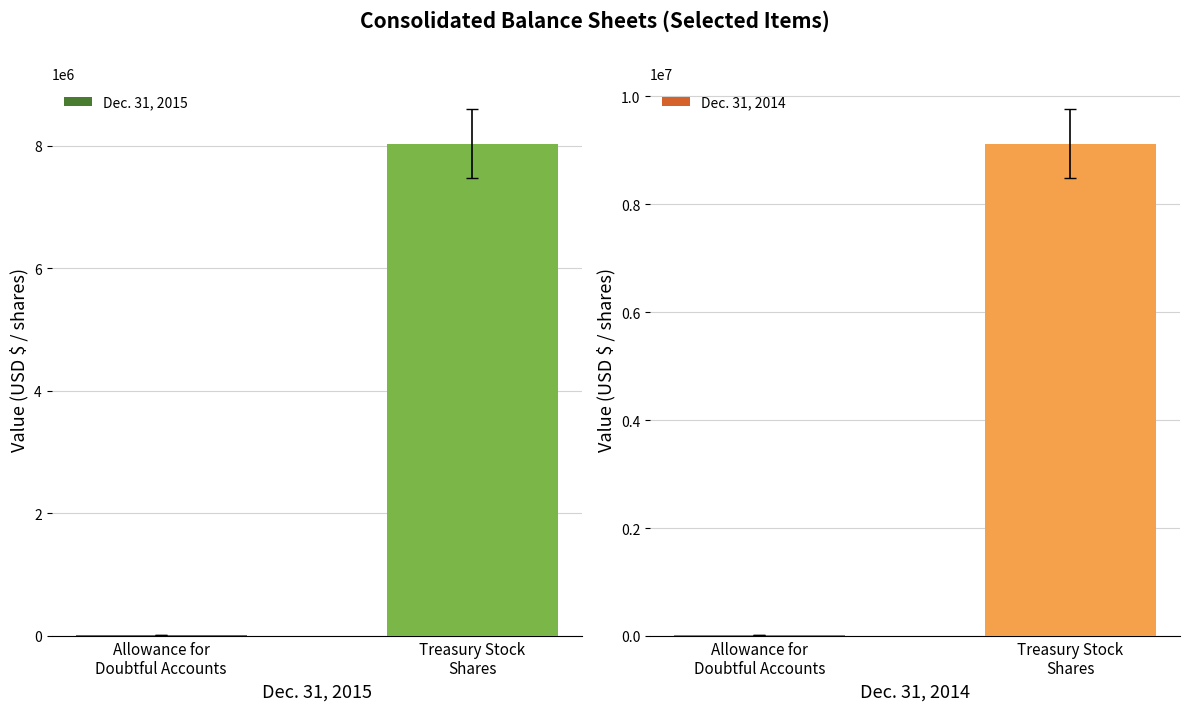

Count the number of categories in the chart.

2